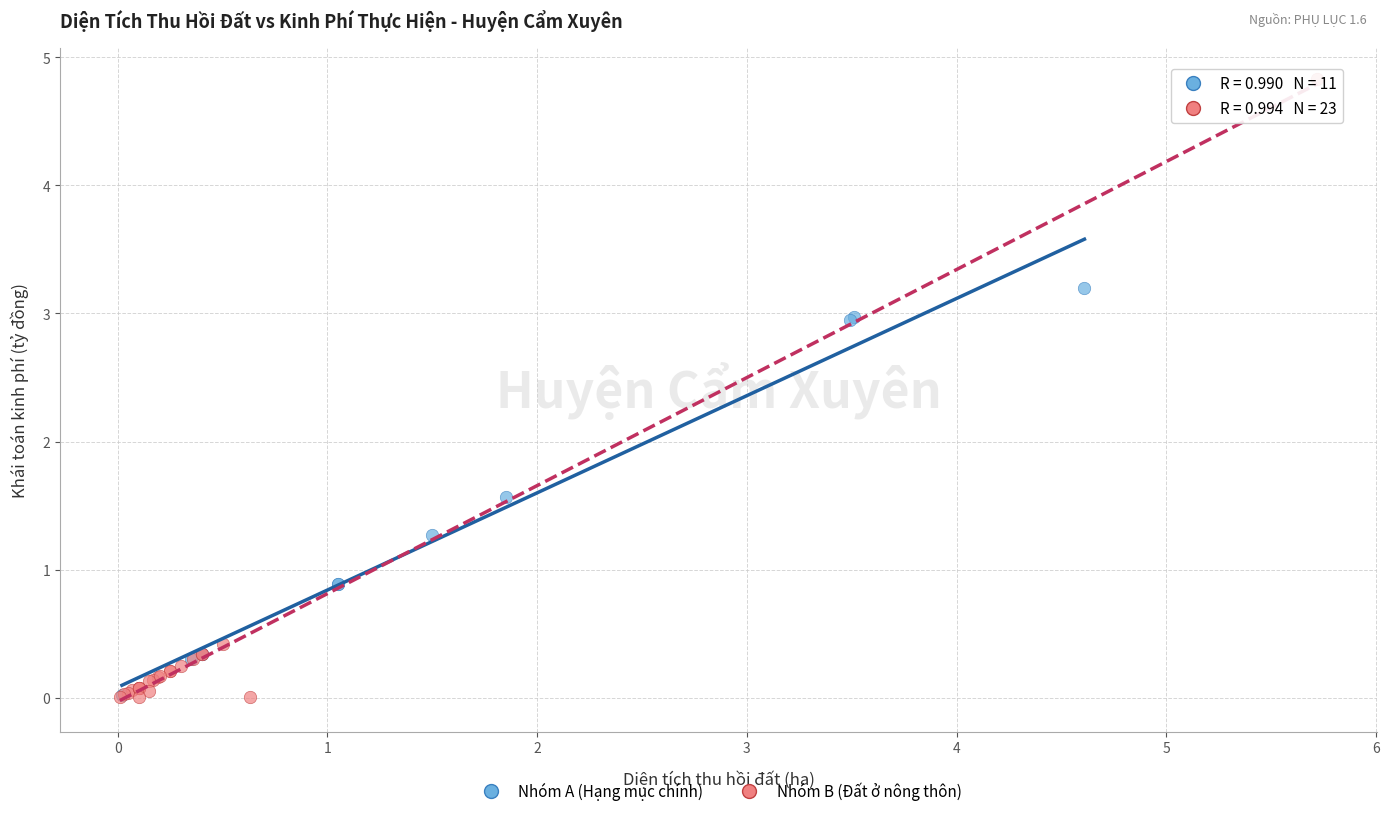

Which series contains the highest Y value?

Nhóm B (Đất ở nông thôn)